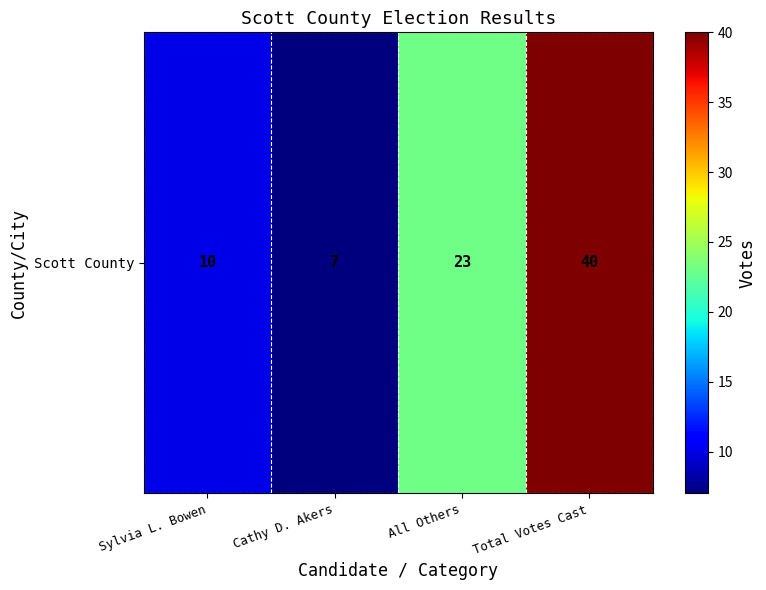

List the labels in order of value, largest first.

Total Votes Cast, All Others, Sylvia L. Bowen, Cathy D. Akers